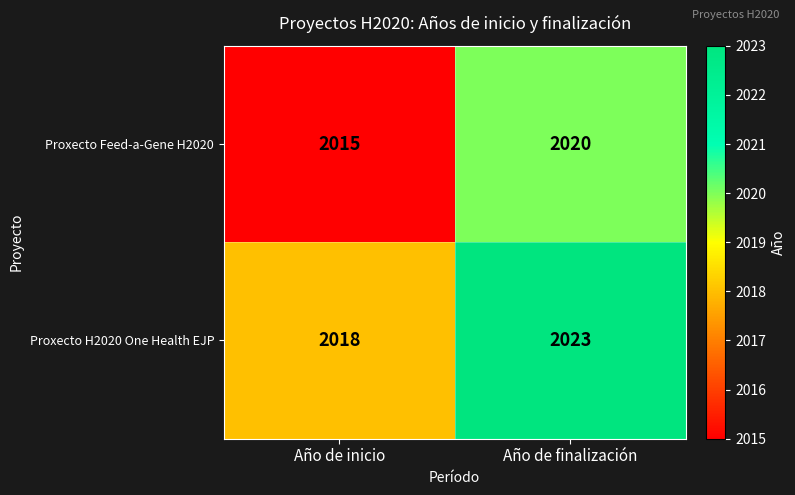

Rank the series at Año de inicio from highest to lowest value.

Proxecto H2020 One Health EJP, Proxecto Feed-a-Gene H2020